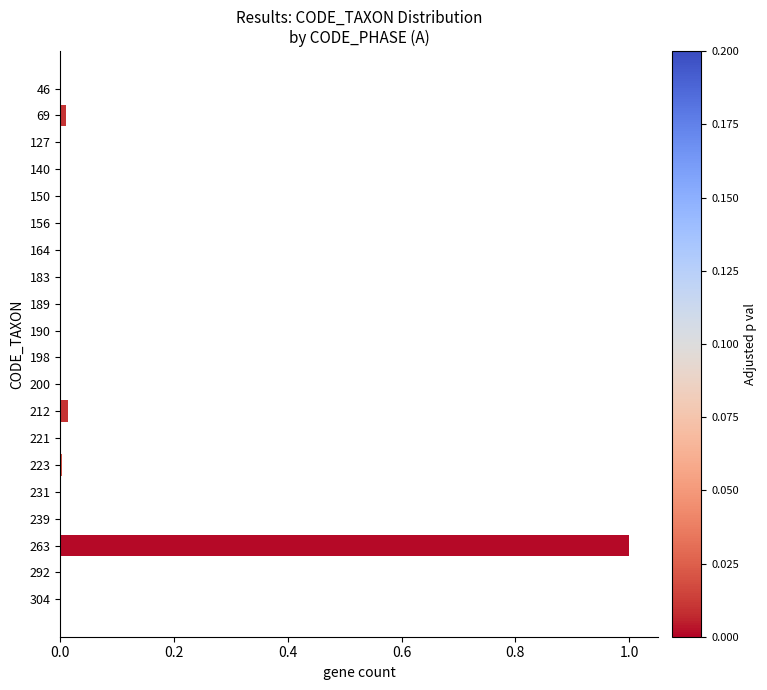

What is the sum of all values?

1.0